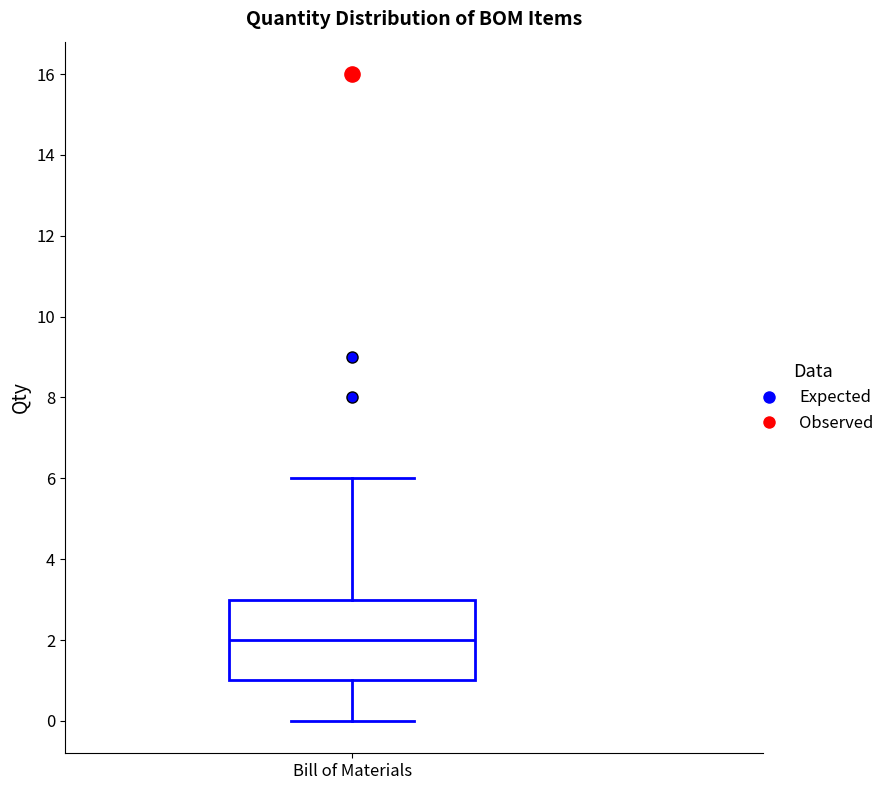

Read this box plot against the y-axis: the position of the median line, the range covered by the box, and the ends of both whiskers. The values are not printed on the chart, so give them approximately, as read against the axis.

median 2, box 1 to 3, whiskers 0 to 6